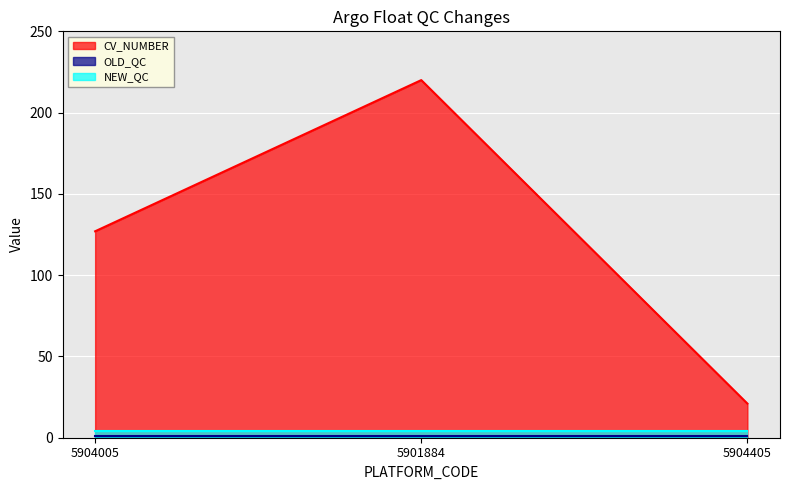

Reading left to right, extract all data points from this chart.

CV_NUMBER: 127	220	21
OLD_QC: 1	1	1
NEW_QC: 4	4	4